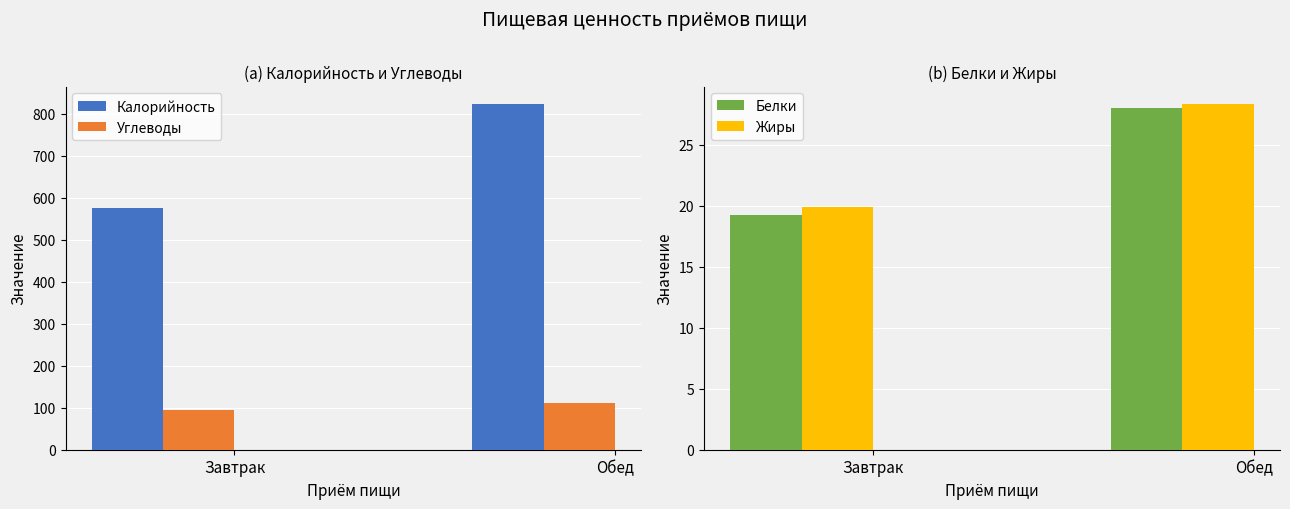

What is the sum of all Белки values?

47.2